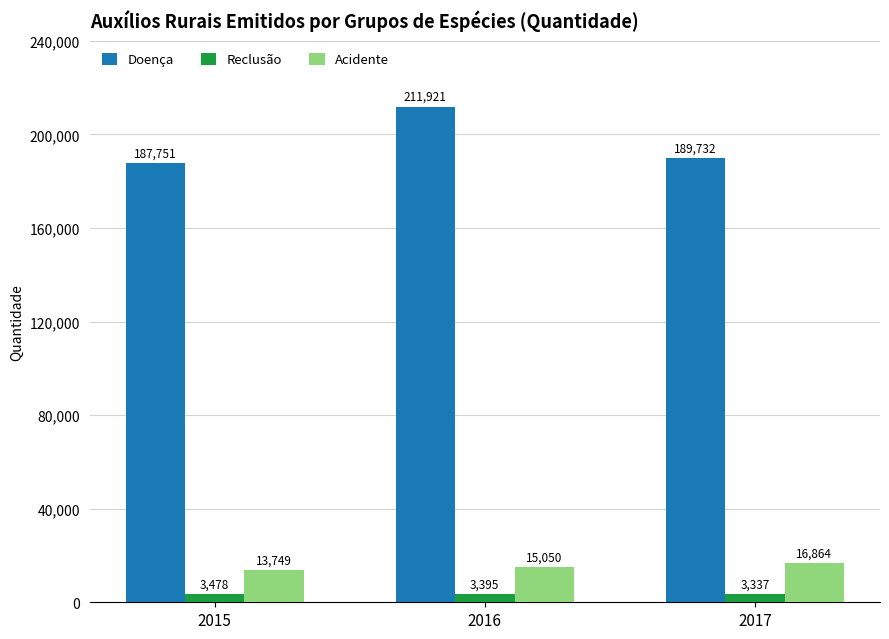

The Doença series shows 251832 at 2017. True or false?

False